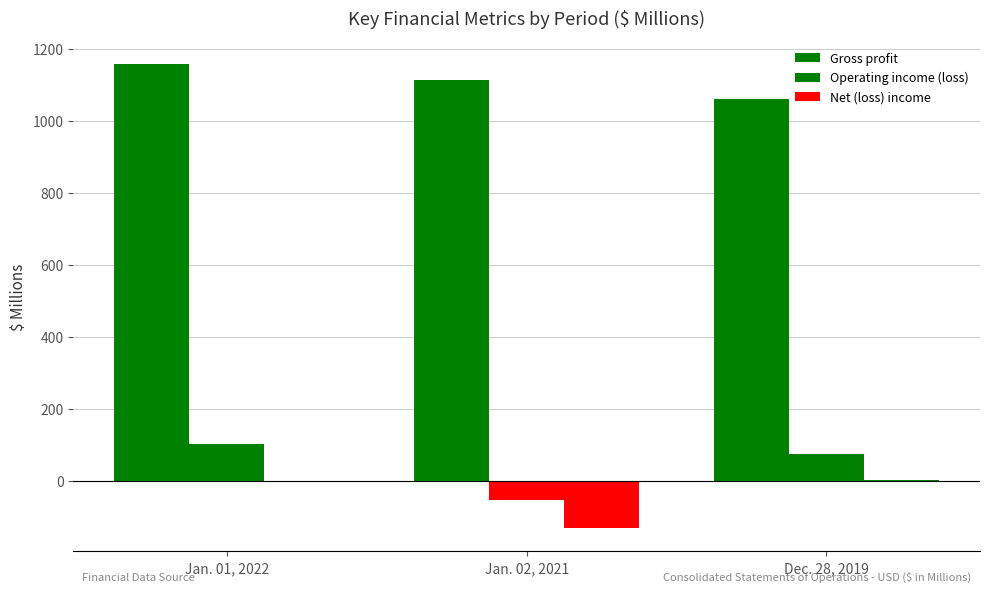

What is the total value across all series at Dec. 28, 2019?

1139.1